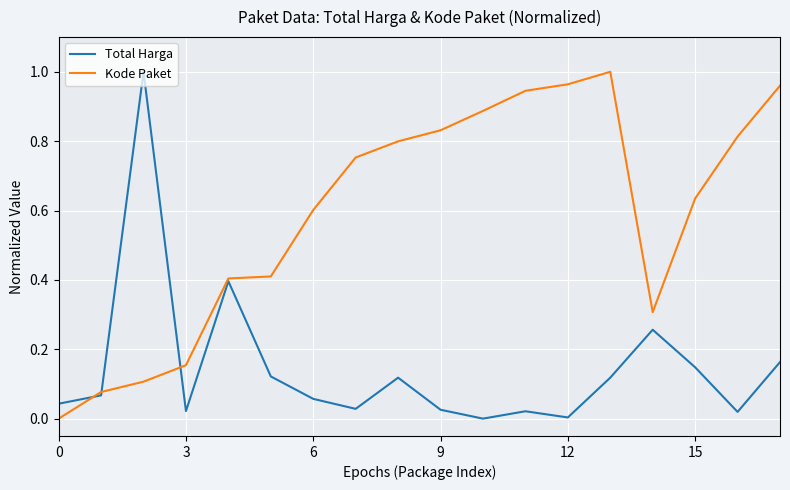

Rank the series by their average value, from lowest to highest.

Total Harga, Kode Paket